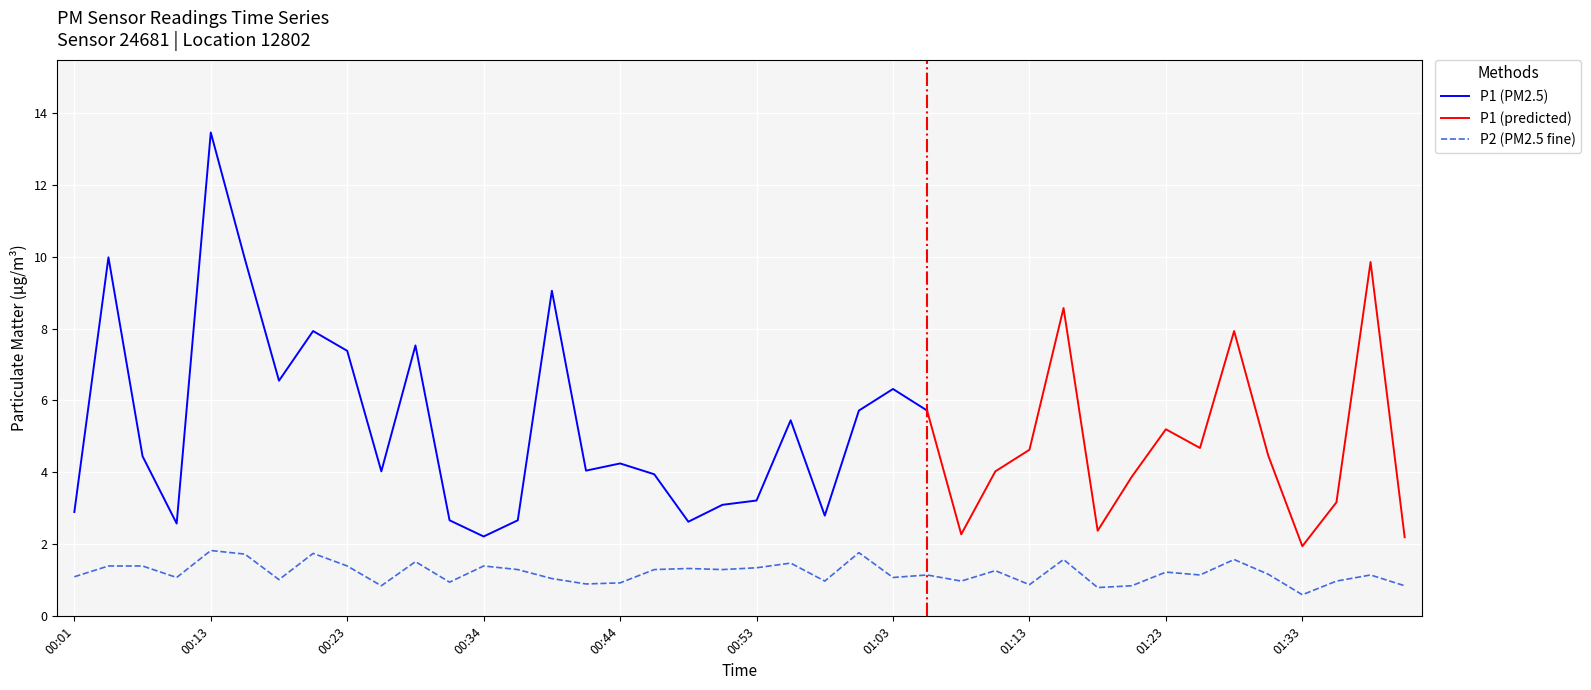

What is the label of the 30th point from the right?

00:29